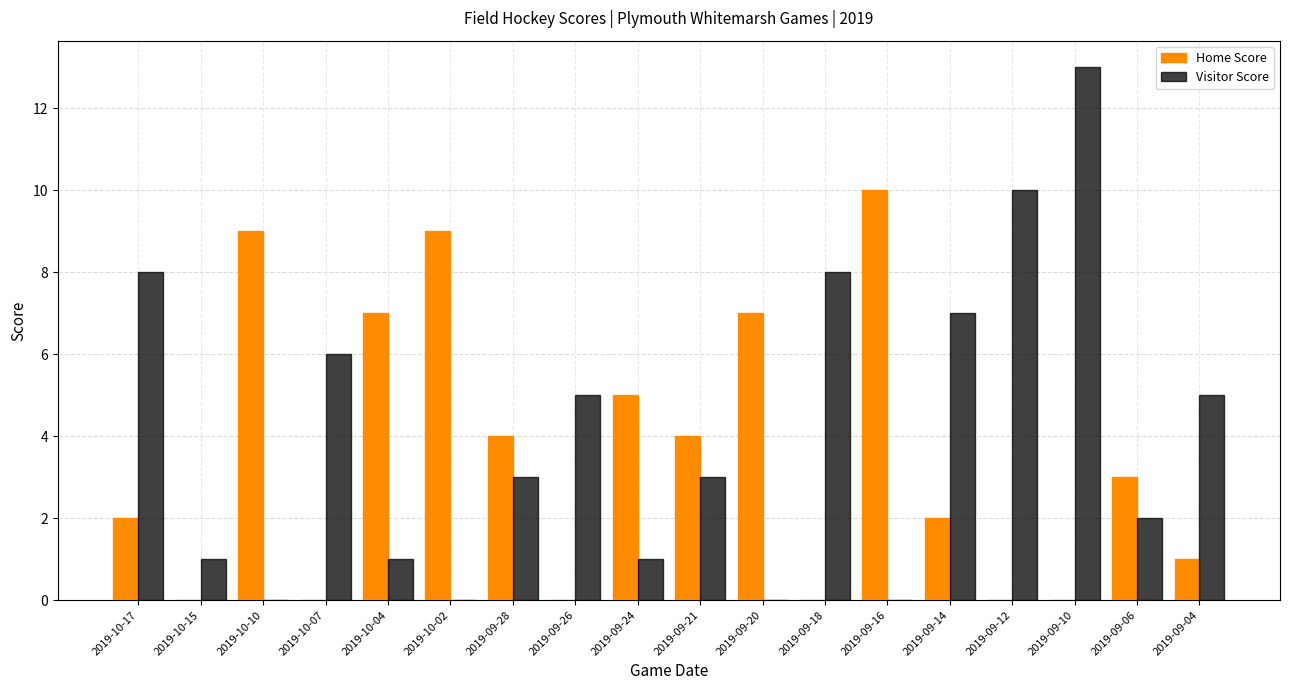

Count the number of data series in this chart.

2